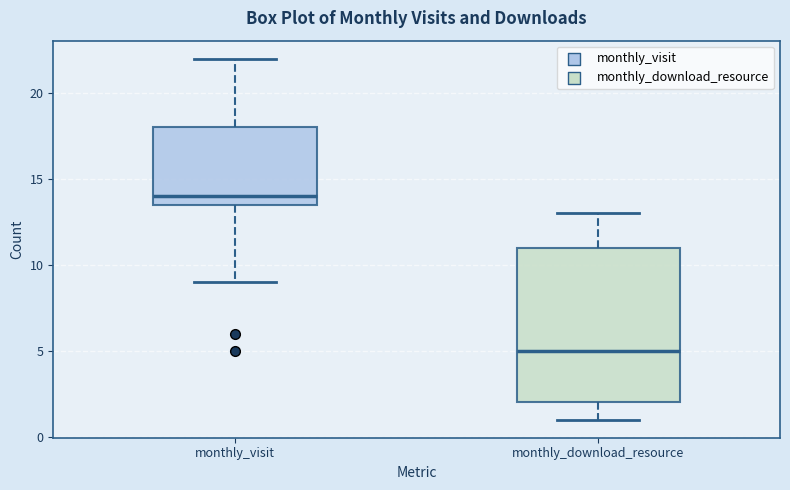

Where is the upper edge of the box for monthly_download_resource on the y-axis? The values are not printed on the chart, so give them approximately, as read against the axis.

11.0